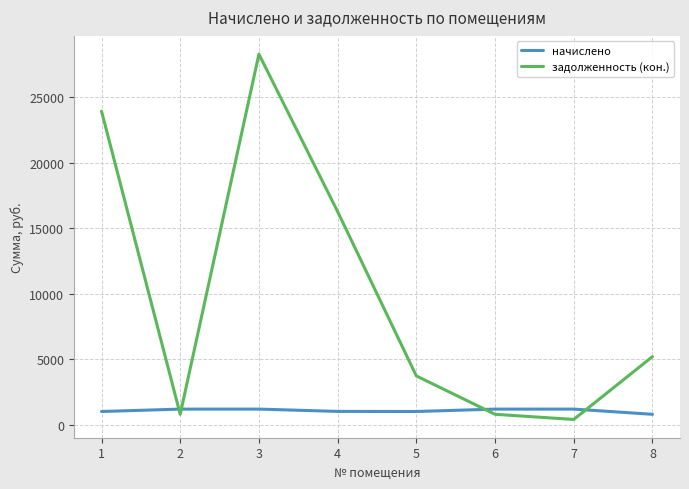

True or false: задолженность (кон.) has more than 1 points higher than both neighbors.

False